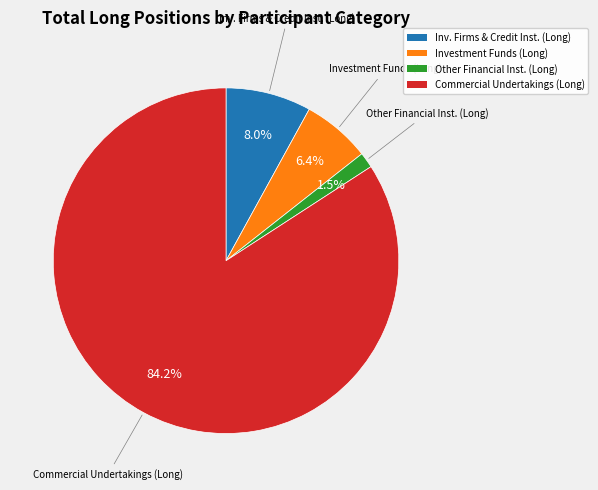

Is there any slice that represents more than half of the pie?

Yes